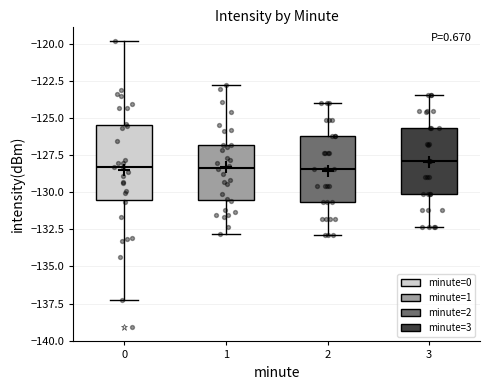

Which box is the tallest, from its lower edge to its upper edge?

0